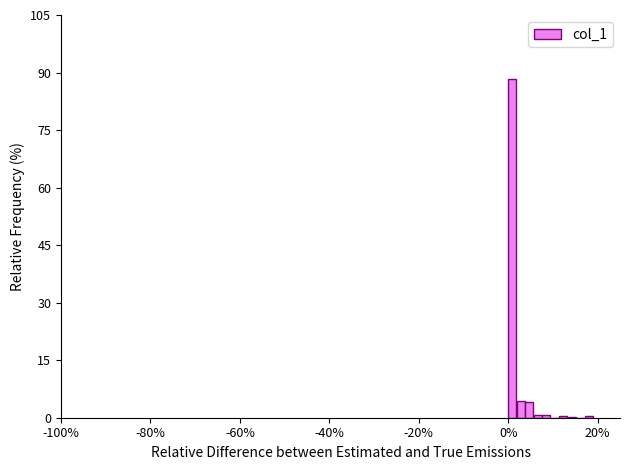

Read against the x-axis, roughly where is the centre of the tallest bar?

0